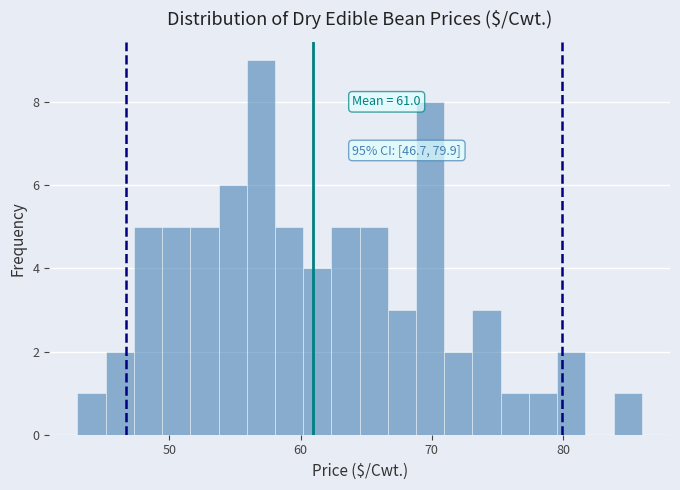

Read against the x-axis, roughly where is the centre of the tallest bar?

57